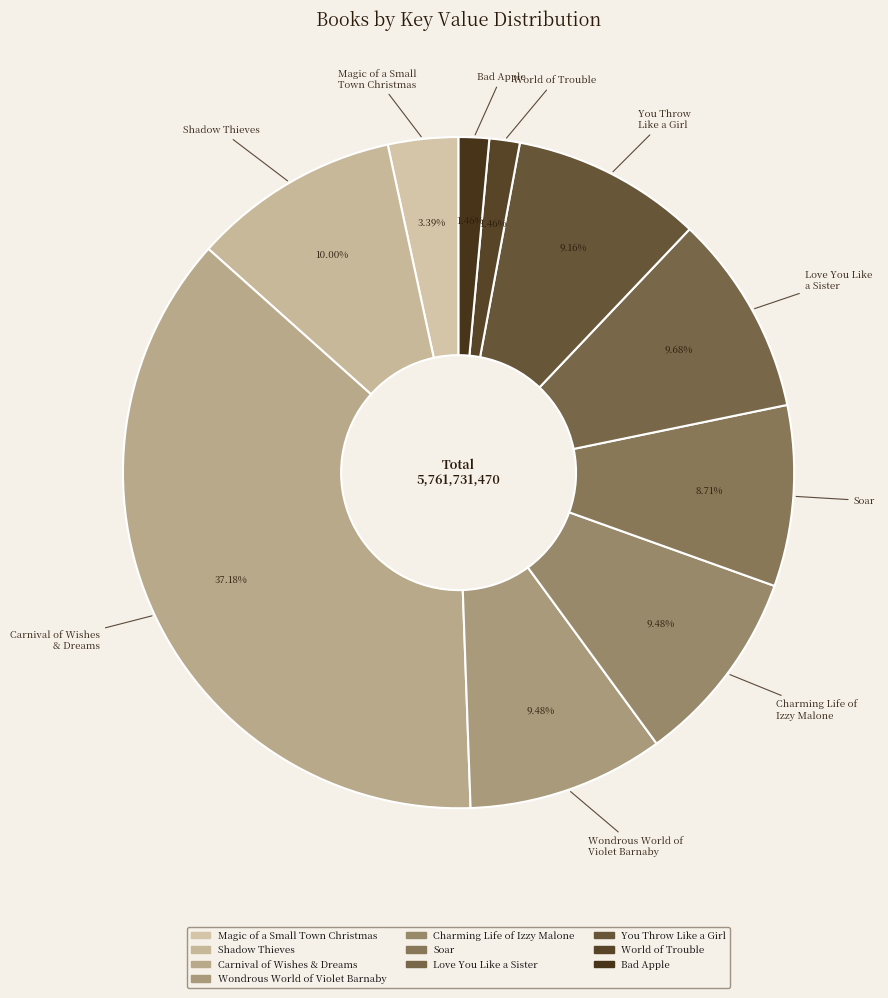

True or false: Wondrous World of Violet Barnaby accounts for 9% of the total.

True